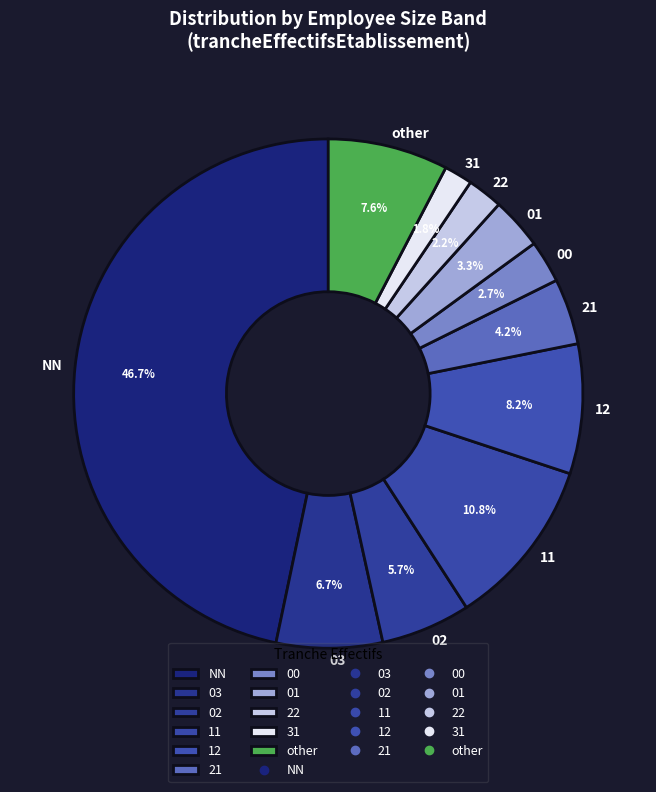

What is the largest slice in the pie chart?

NN